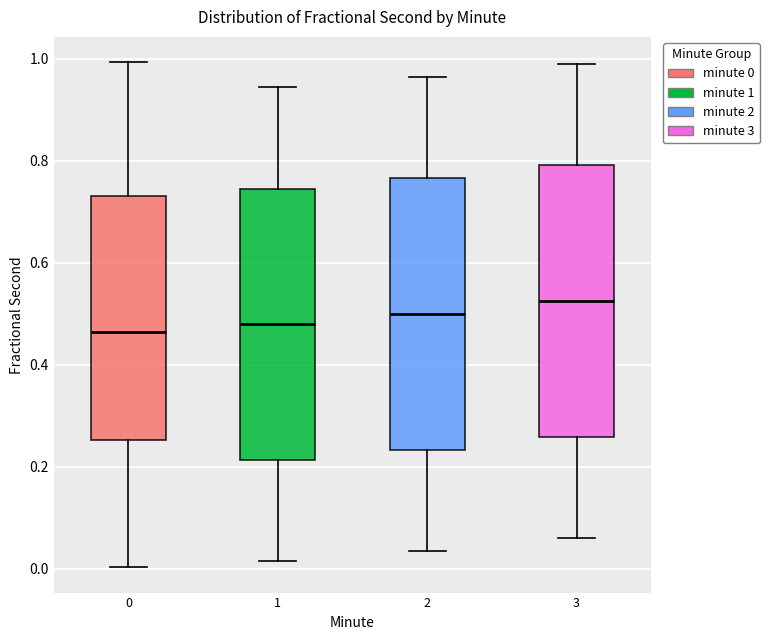

Reading left to right, read every box against the y-axis: the position of its median line, the range the box covers, and the ends of its whiskers. The values are not printed on the chart, so give them approximately, as read against the axis.

0: median 0.46, box 0.26 to 0.74, whiskers 0.00 to 1.00
1: median 0.48, box 0.22 to 0.74, whiskers 0.02 to 0.94
2: median 0.50, box 0.24 to 0.76, whiskers 0.04 to 0.96
3: median 0.52, box 0.26 to 0.80, whiskers 0.06 to 0.98